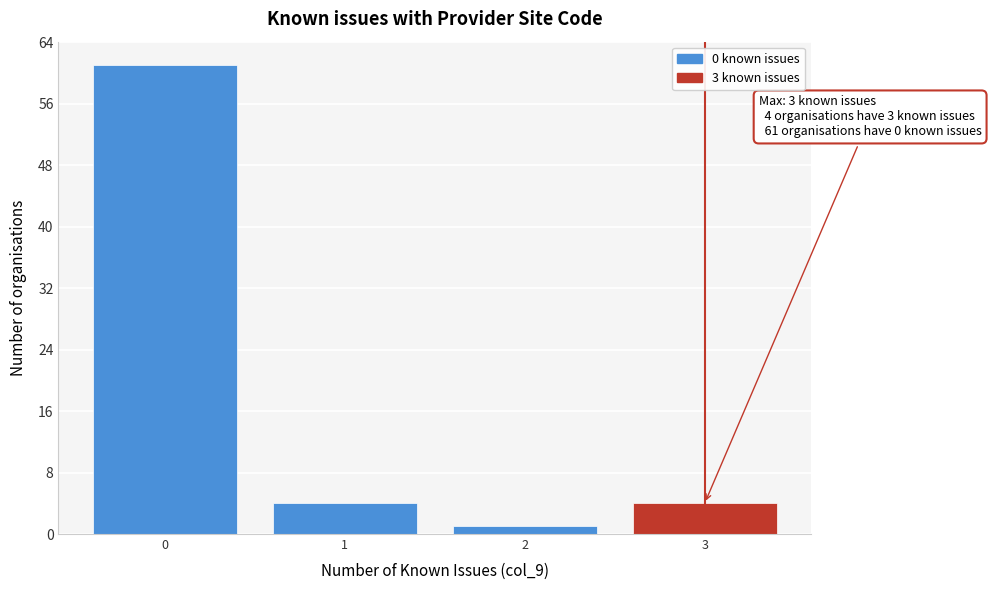

Reading left to right, transcribe all the data shown in this chart.

0=61	1=4	2=1	3=4